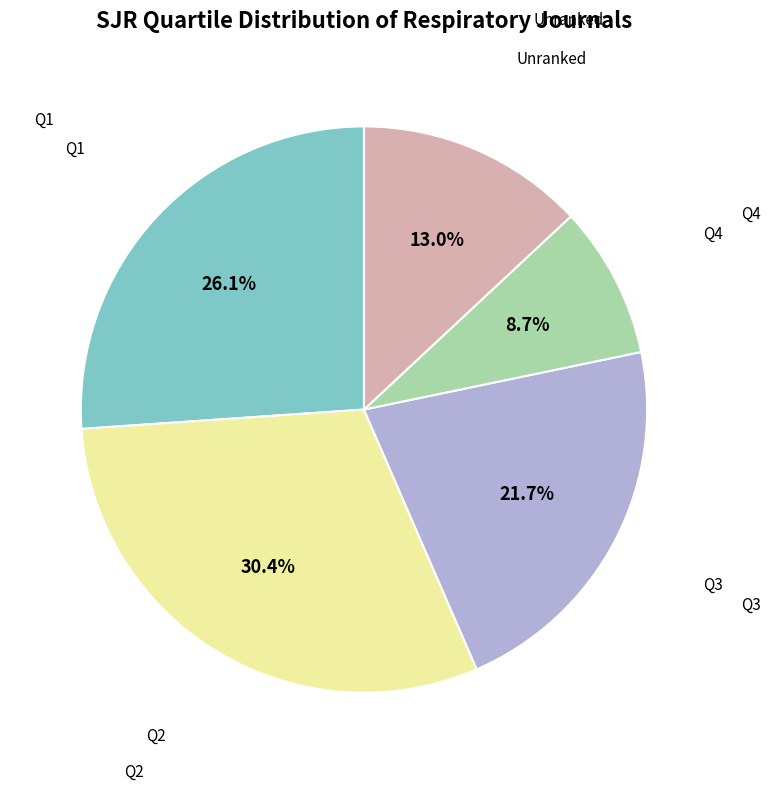

Is there a majority slice in this chart?

No